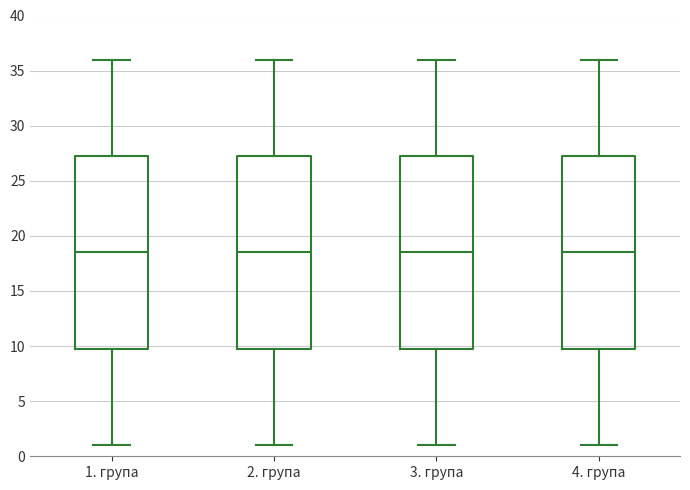

Where does the median line of the box for 3. група sit on the y-axis? The values are not printed on the chart, so give them approximately, as read against the axis.

18.5